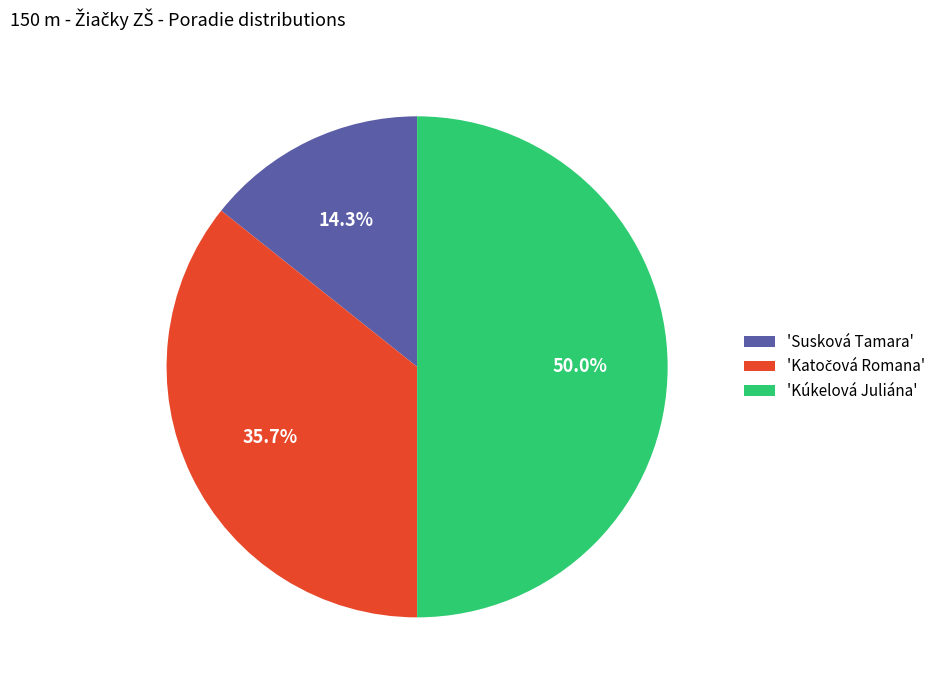

What is the total percentage of 'Kúkelová Juliána' and 'Susková Tamara'?

64.3%